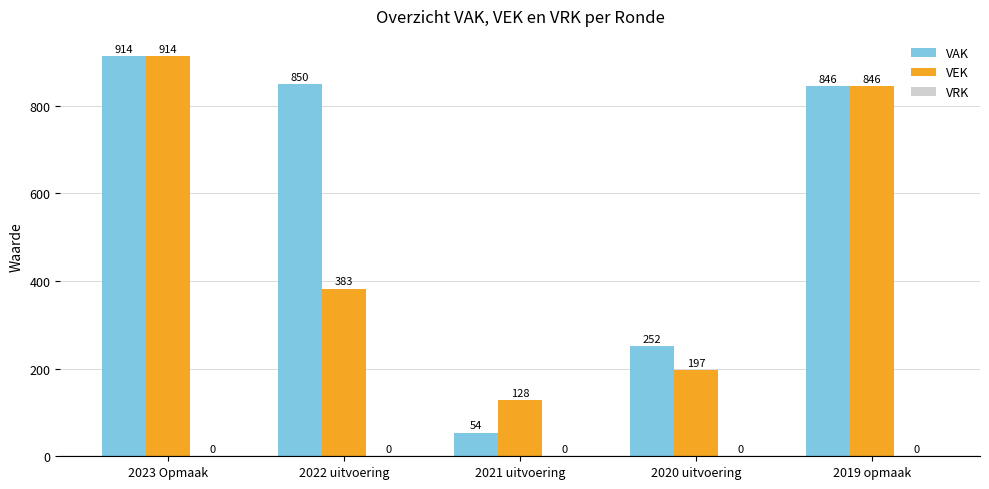

How many distinct data groups are displayed?

2